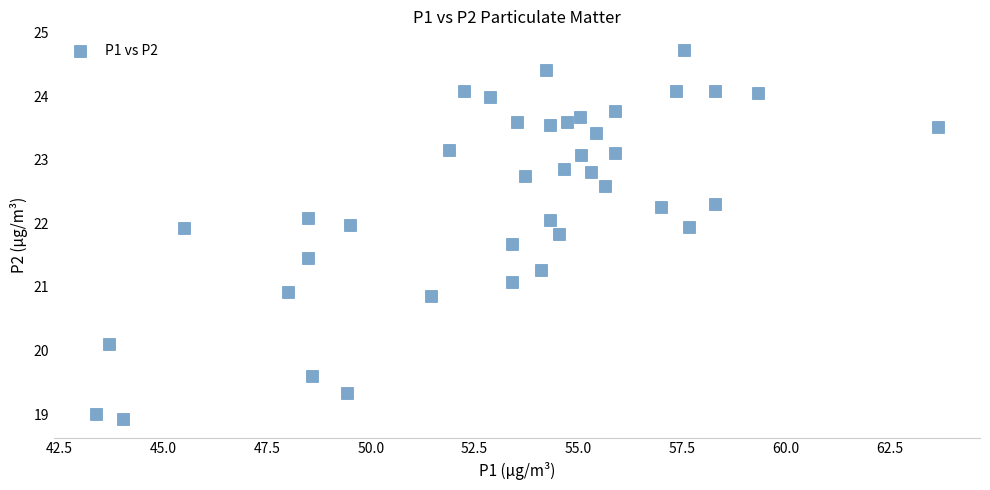

What is the range of X values (max minus min)?

20.3